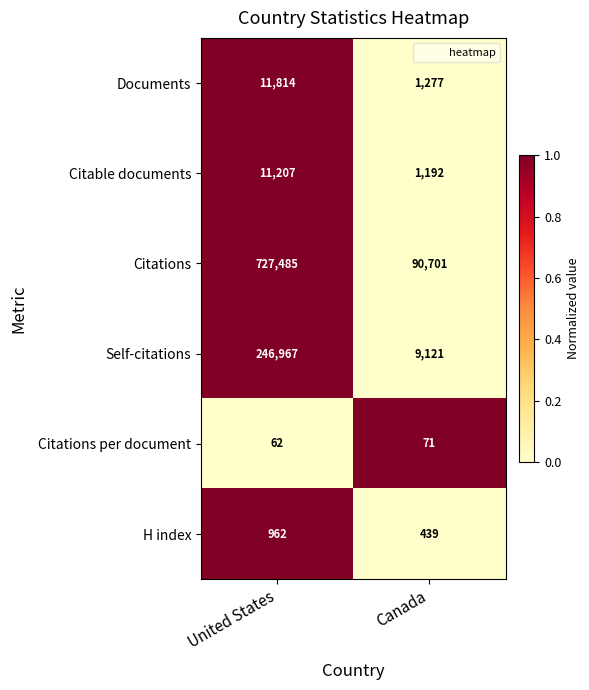

Count the number of data series in this chart.

6